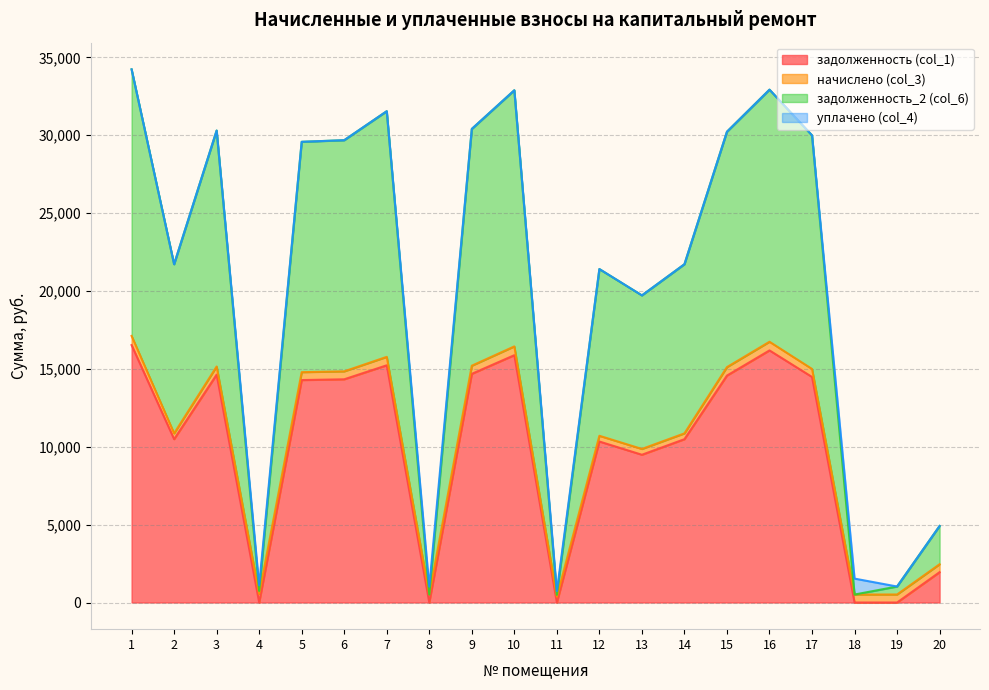

Does the chart display data point markers on the line(s)?

No